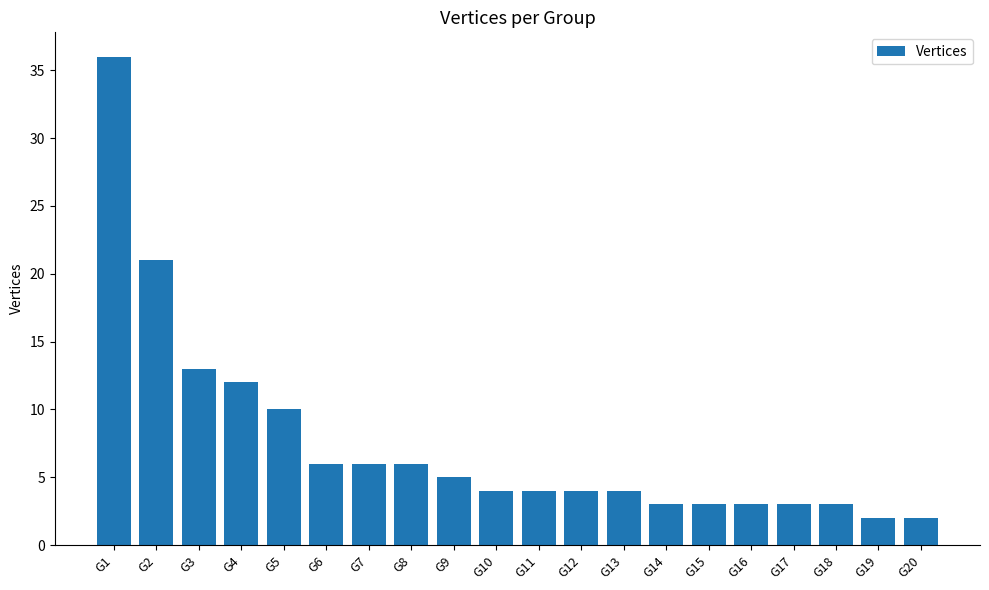

What is the ratio of the value at G7 to the value at G11?

1.5